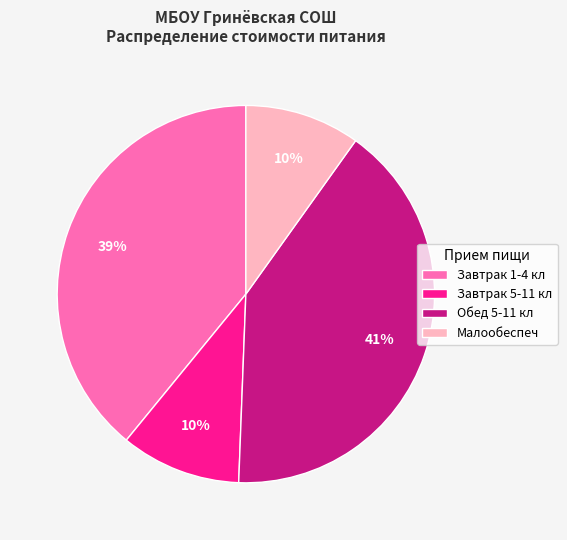

To the nearest percent, what percentage of the pie is Малообеспеч?

10%